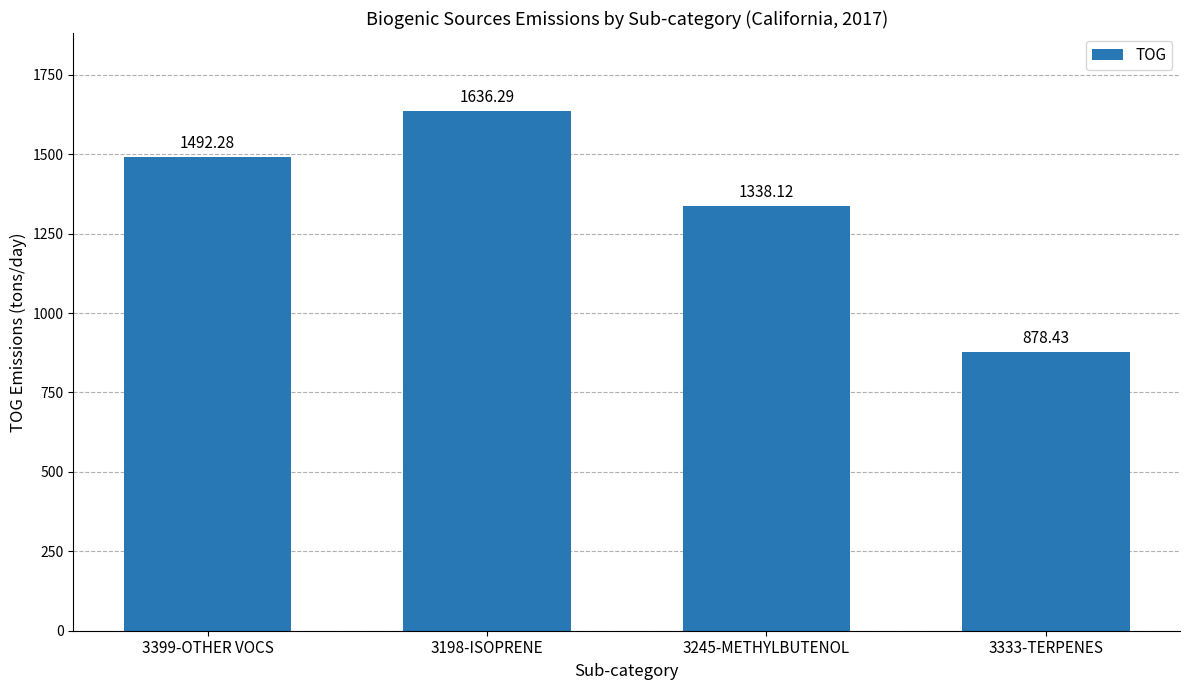

Count the number of values greater than 1492.

2